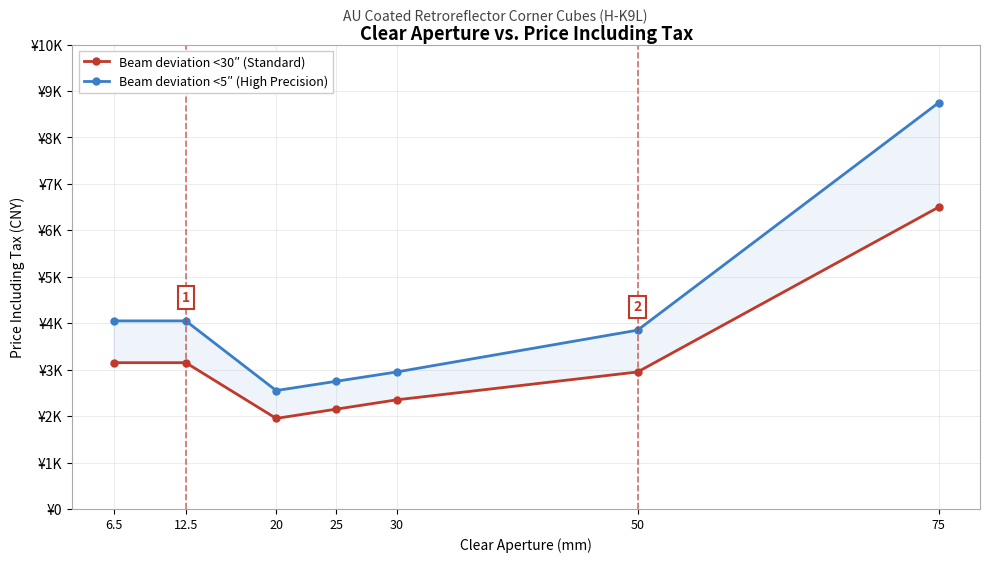

True or false: Beam deviation <5″ (High Precision) has a value of 5118 at 30.

False